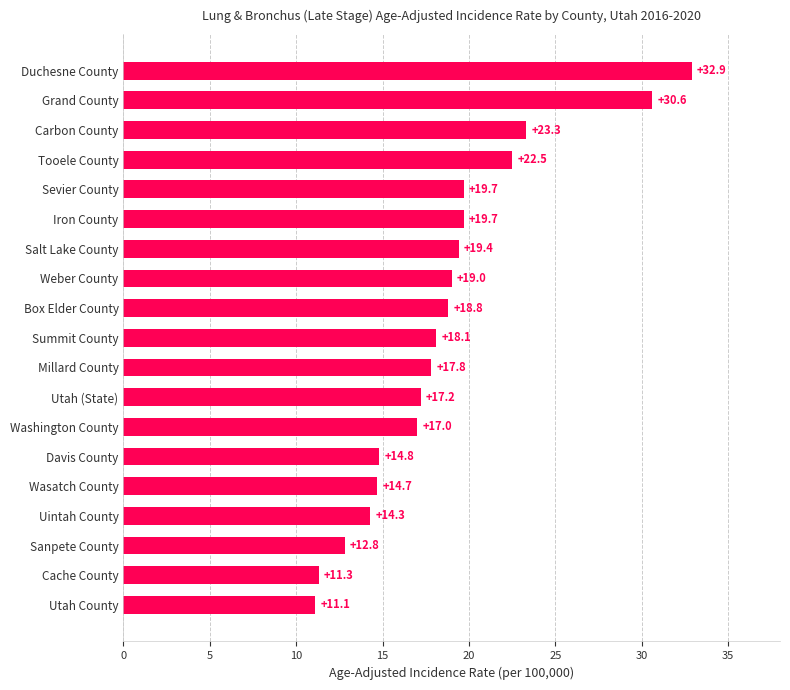

What is the difference between the values at Davis County and Duchesne County?

18.1